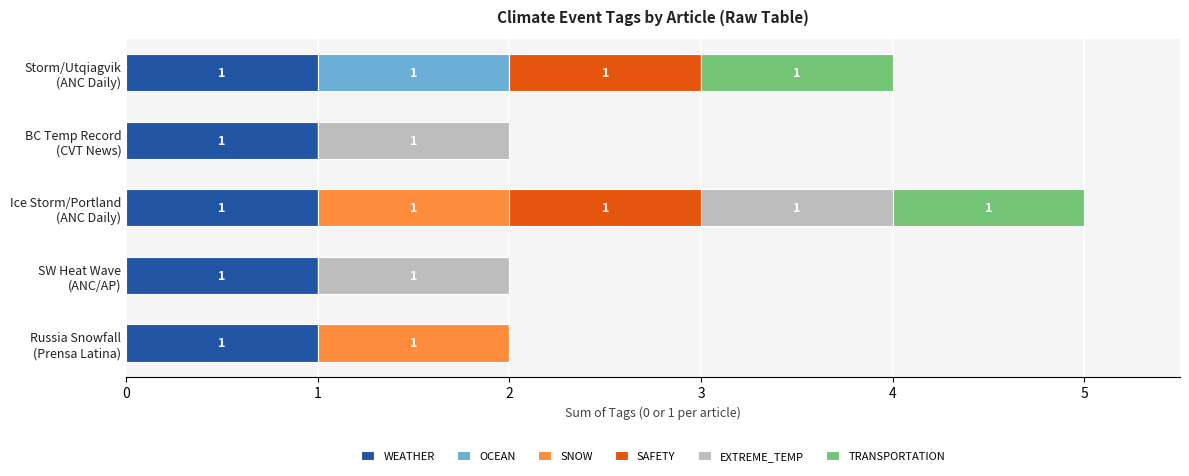

At which category is the sum across all series the highest?

Ice Storm/Portland
(ANC Daily)